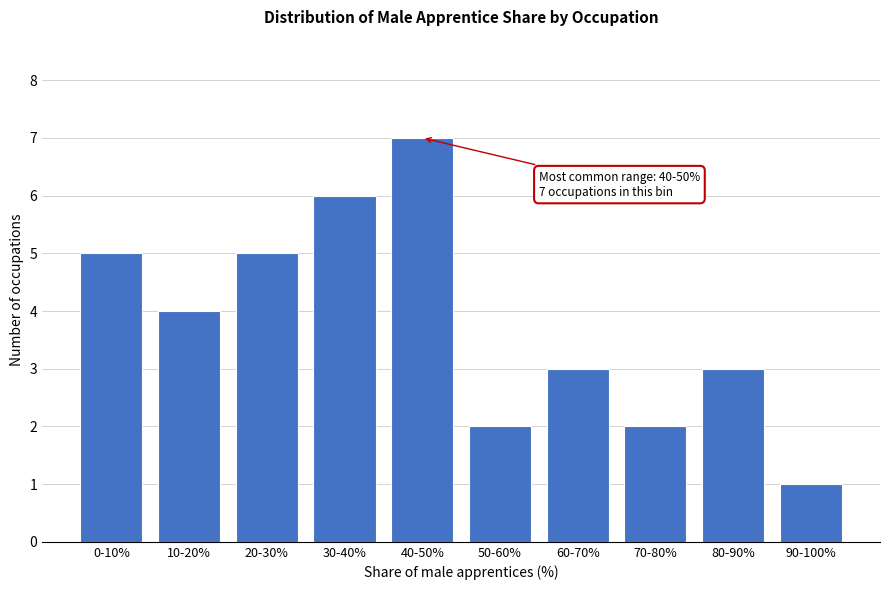

Reading right to left, list all the values displayed in this chart.

90-100%=1	80-90%=3	70-80%=2	60-70%=3	50-60%=2	40-50%=7	30-40%=6	20-30%=5	10-20%=4	0-10%=5